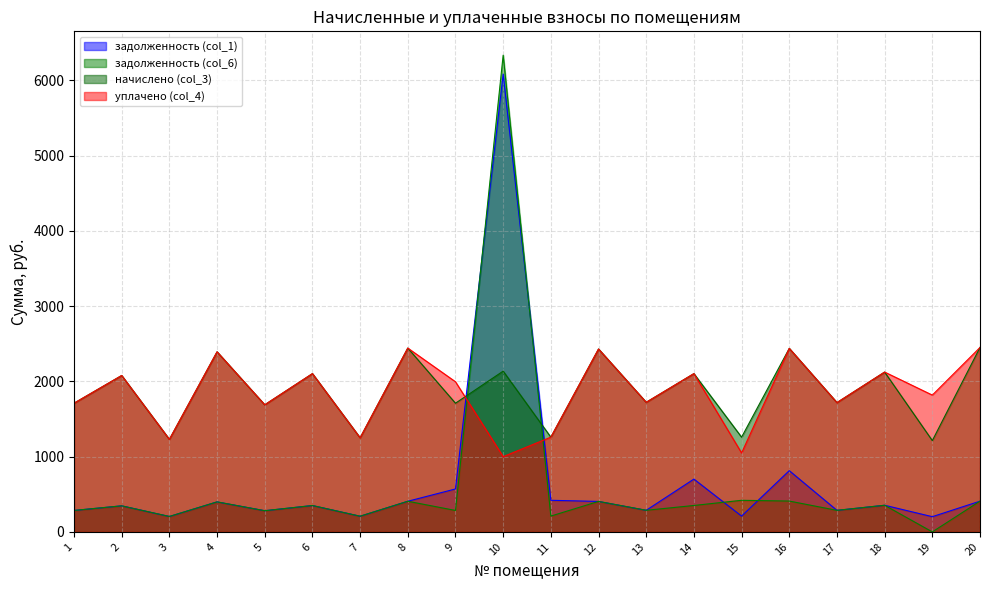

Which series has the largest range (max minus min)?

задолженность (col_6)